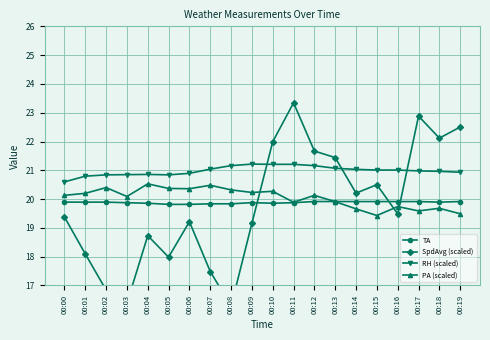

What are all the series names shown in the legend?

TA, SpdAvg (scaled), RH (scaled), PA (scaled)